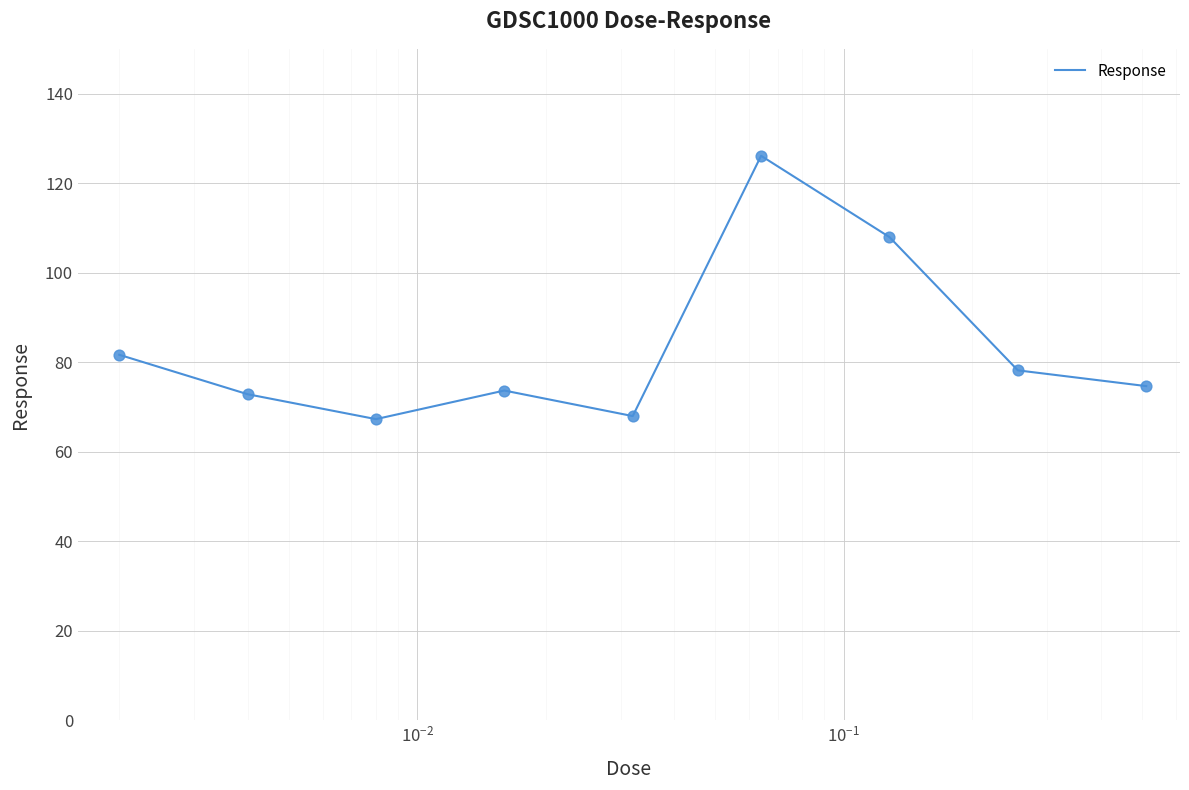

What is the smallest value displayed?

67.3